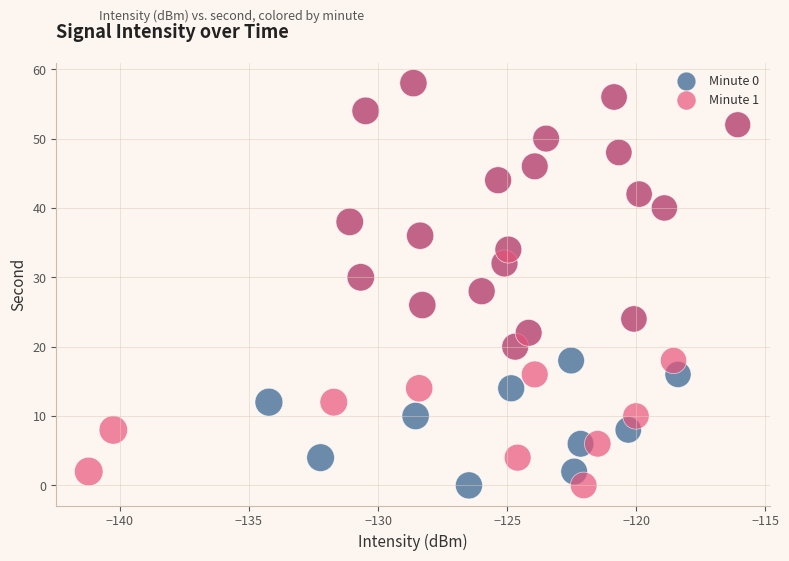

What are all the series names shown in the legend?

Minute 0, Minute 1